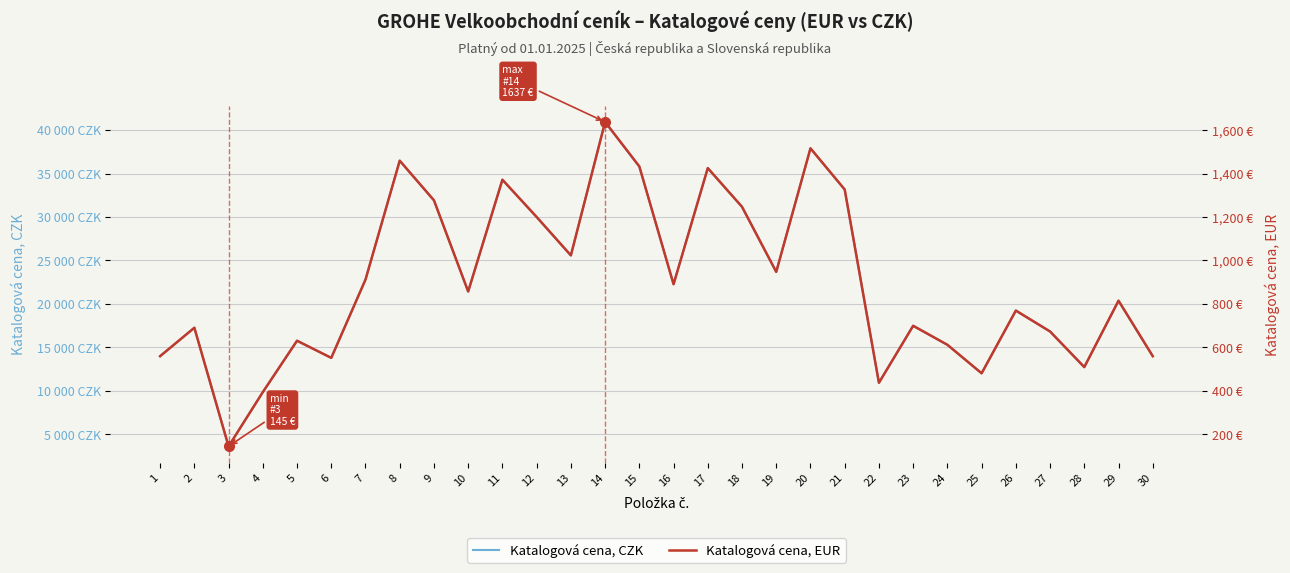

What is the value of the Katalogová cena, CZK point at the 2nd from the left?

17260.8